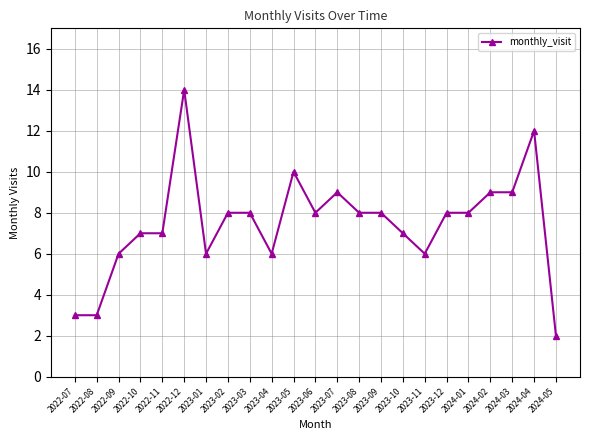

What value does the data have at 2023-10?

7